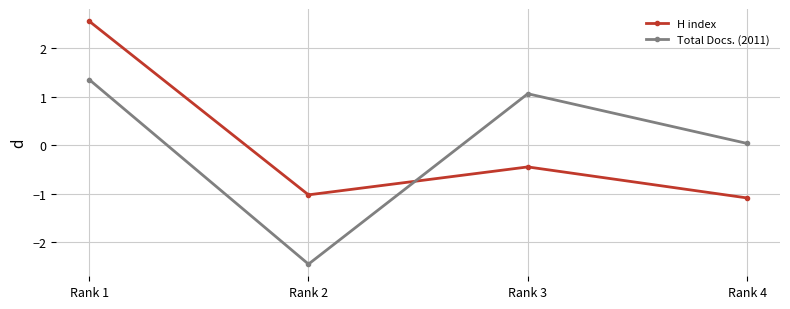

Which series changed the most between Rank 2 and Rank 3?

Total Docs. (2011)